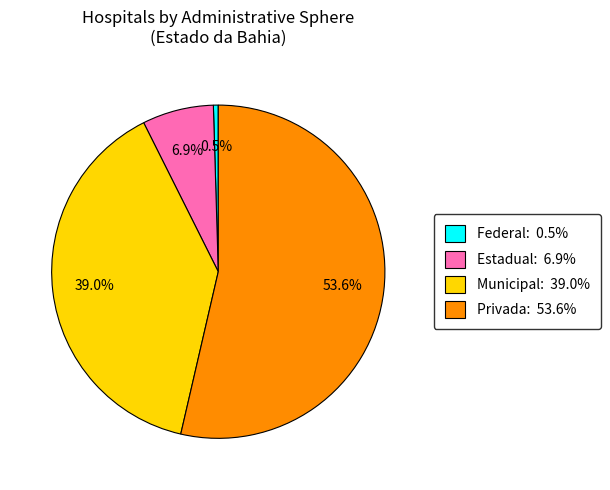

Combined, what portion of the pie is Federal and Estadual?

7.4%